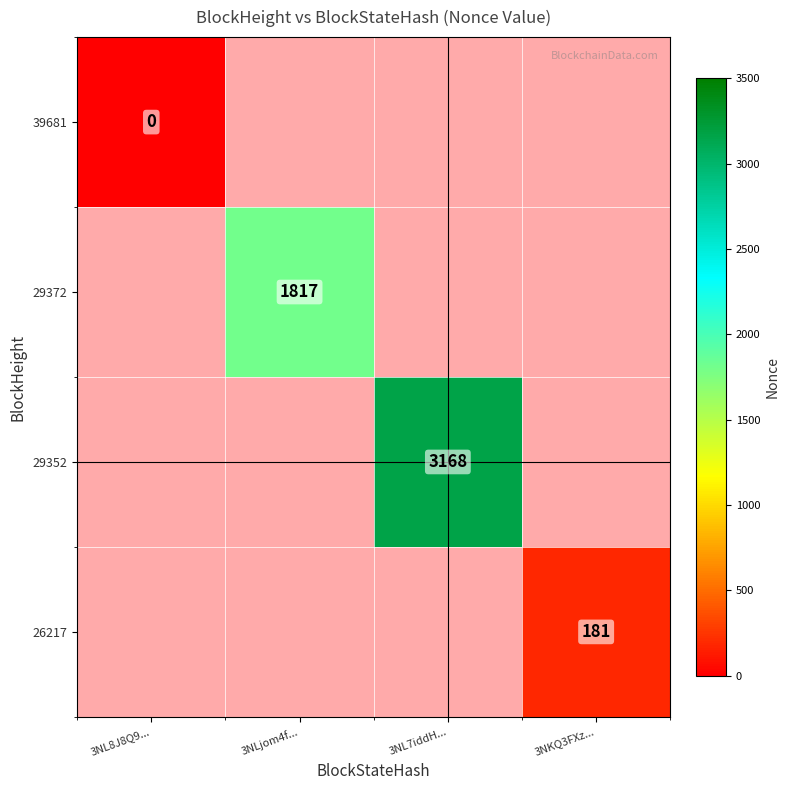

The 29372 series shows 1143 at 3NLjom4f.... True or false?

False